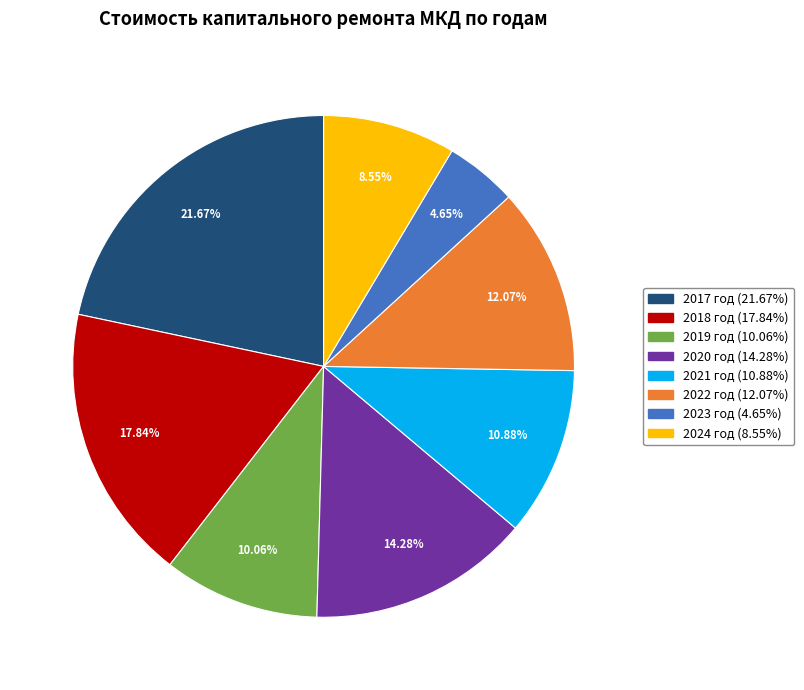

Does 2019 год account for over 50% of the chart?

No